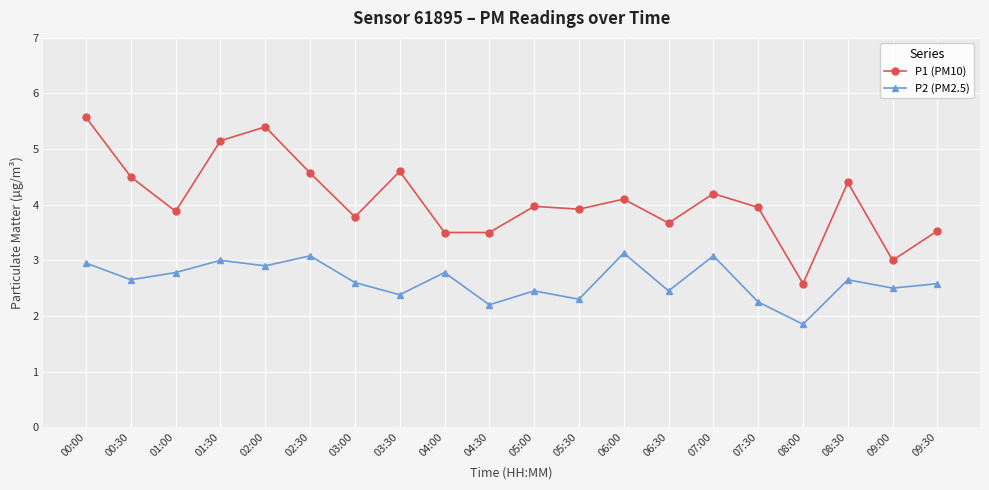

Count the number of categories in the chart.

20